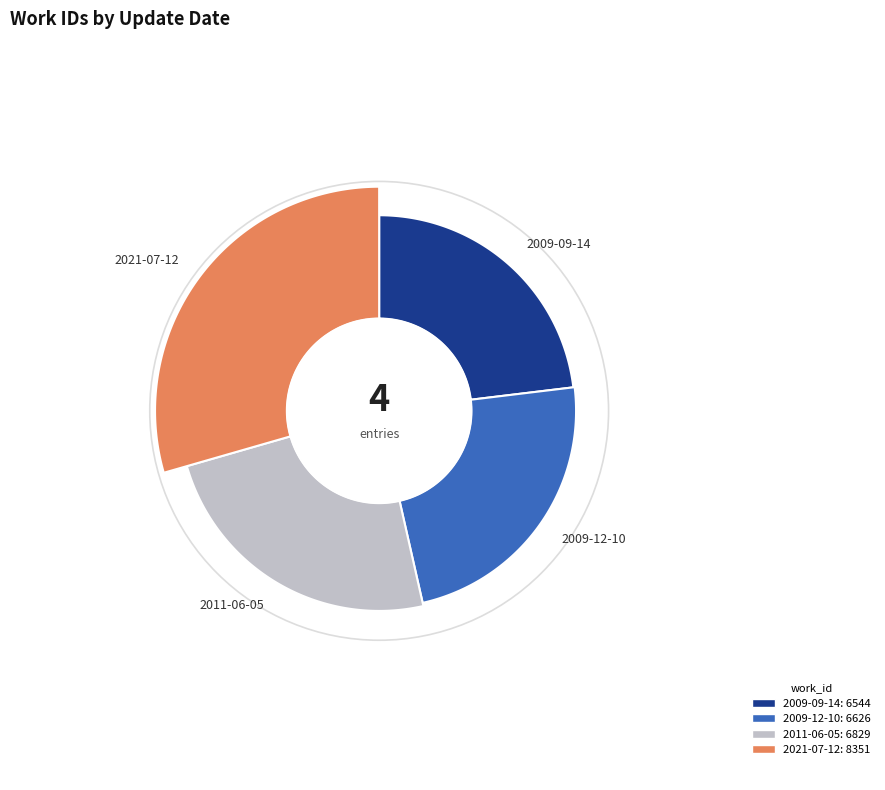

Approximately how many times larger is the value at 2011-06-05 compared to 2021-07-12?

0.8